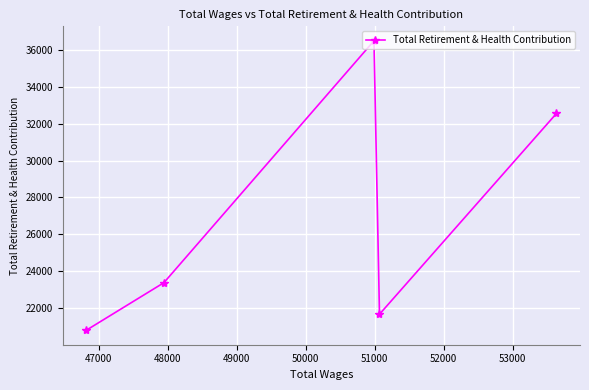

What is the smallest value displayed?

20808